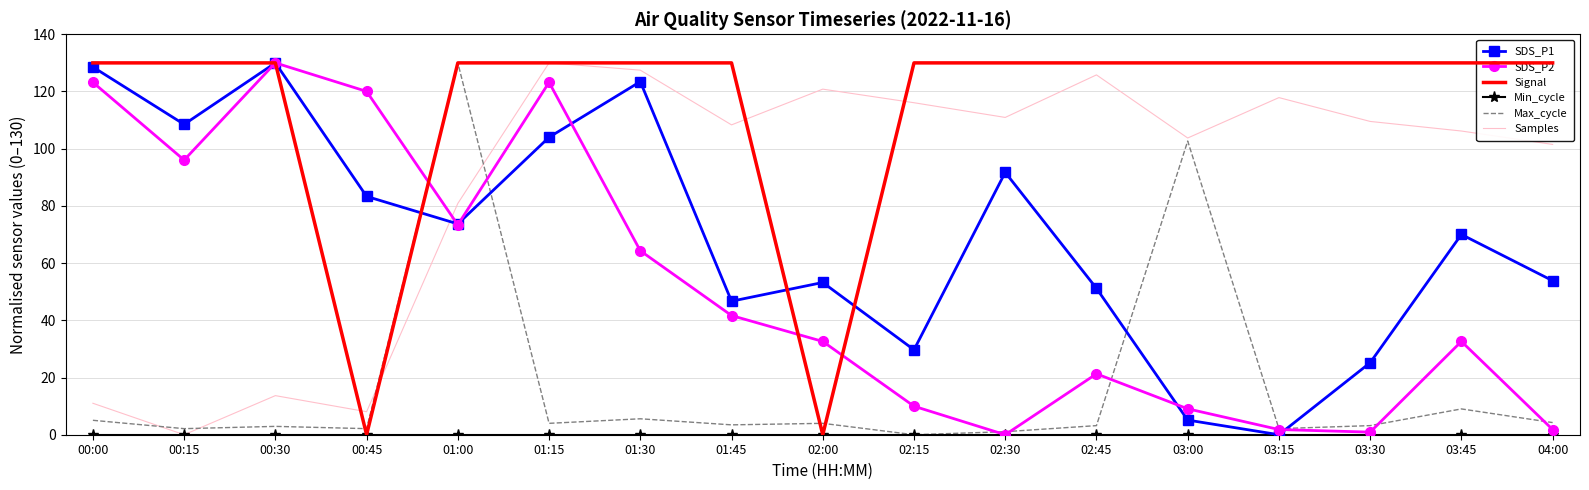

The value of SDS_P1 at 00:15 is 108.5. True or false?

True